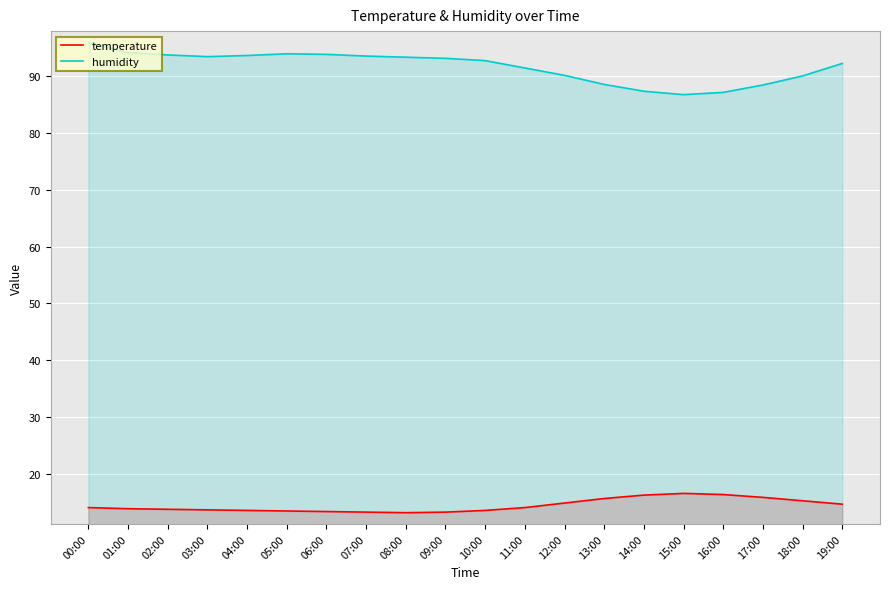

What is the label of the 10th point from the right?

10:00